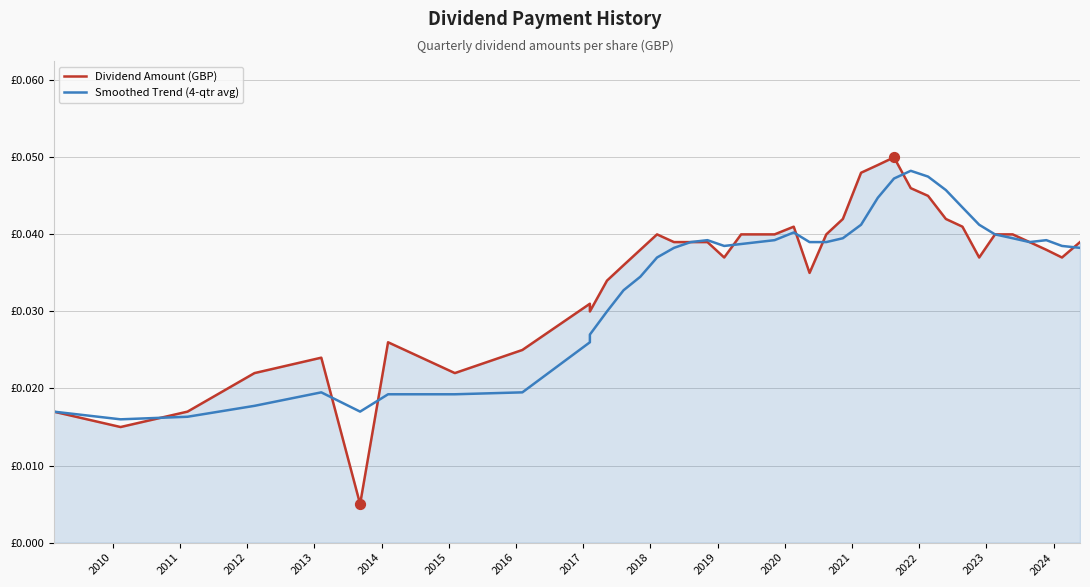

What are all the series names shown in the legend?

Dividend Amount (GBP), Smoothed Trend (4-qtr avg)